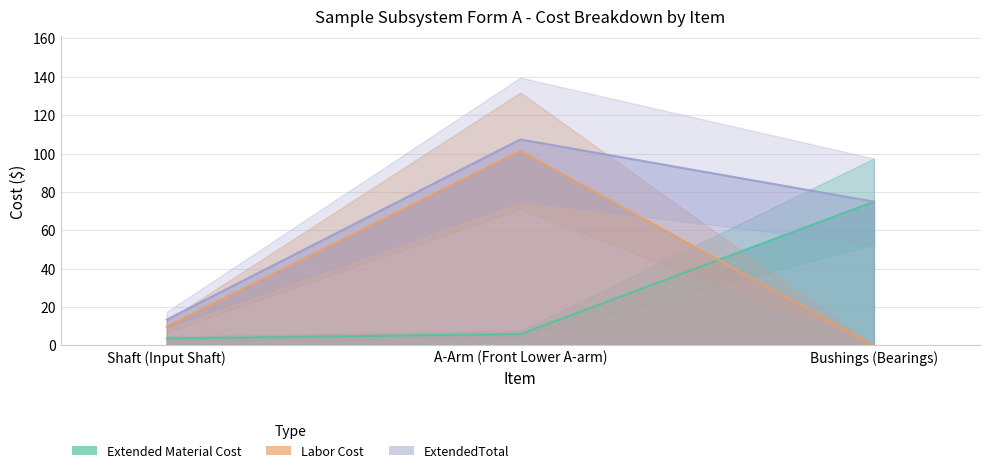

Is it true that Labor Cost equals 25.5 at A-Arm (Front Lower A-arm)?

False